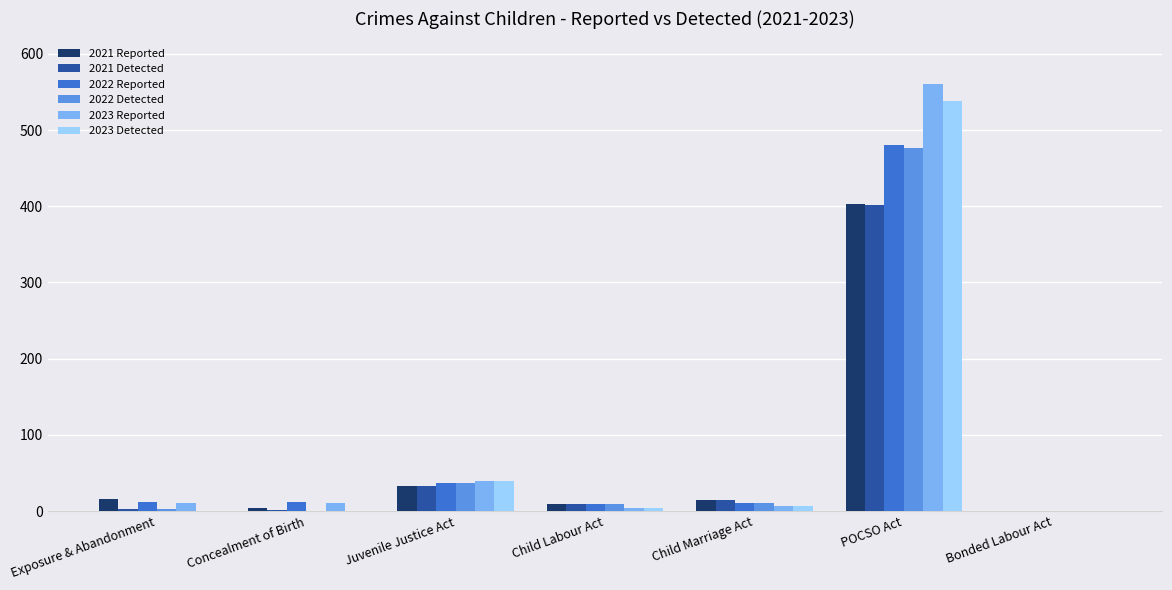

How many groups of bars are there?

7